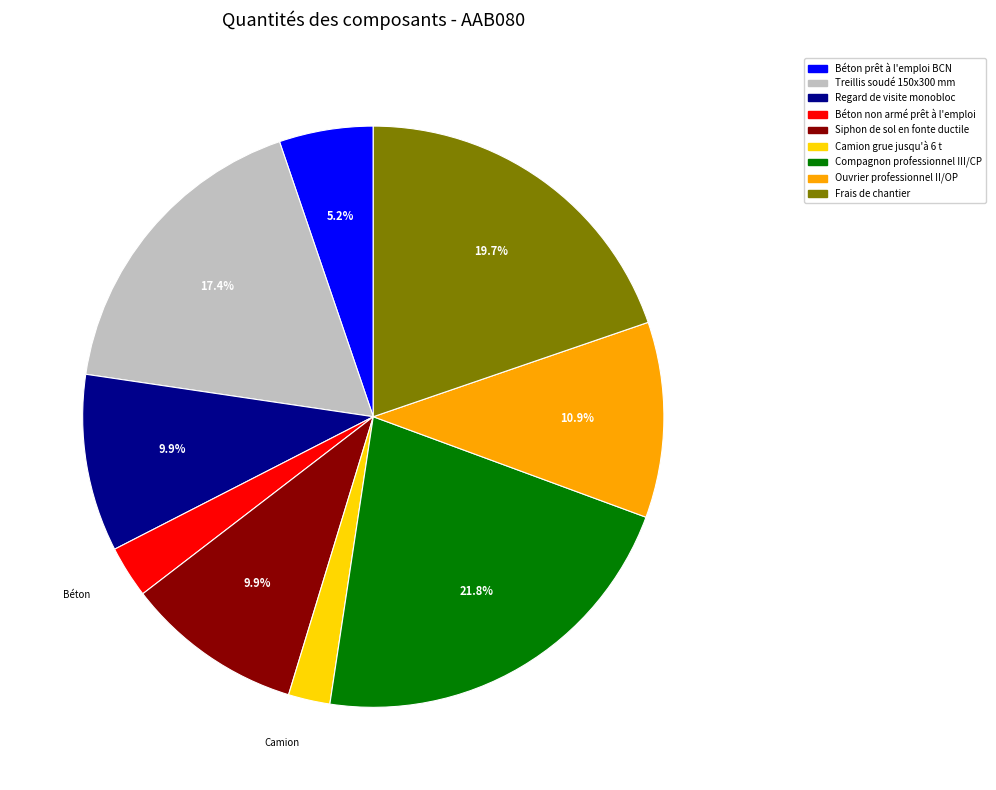

Is there a majority slice in this chart?

No